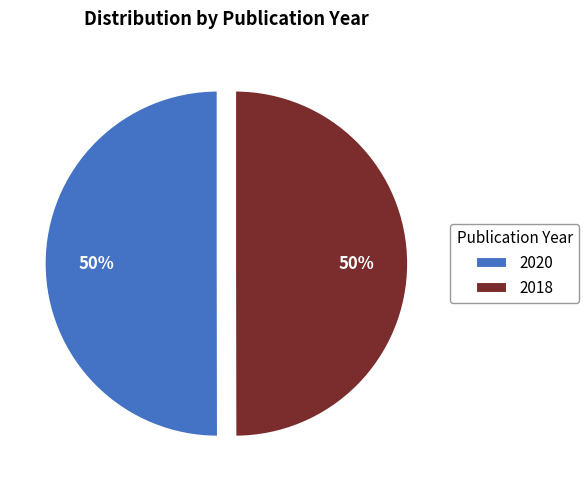

Combined, do 2018 and 2020 account for over 50%?

Yes